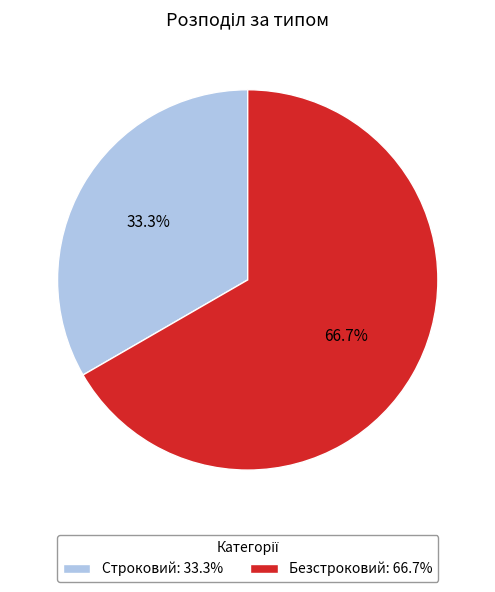

Approximately how many times larger is the value at Безстроковий: 66.7% compared to Строковий: 33.3%?

2.0